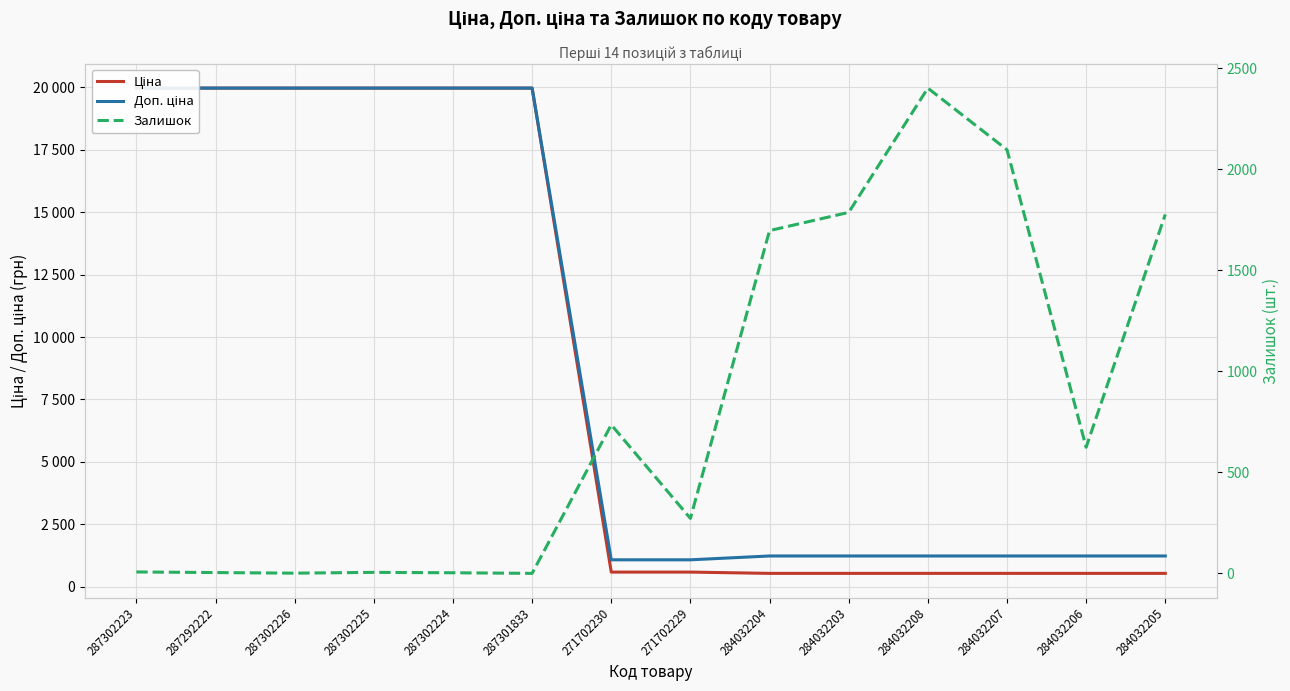

What are all the series names shown in the legend?

Ціна, Доп. ціна, Залишок